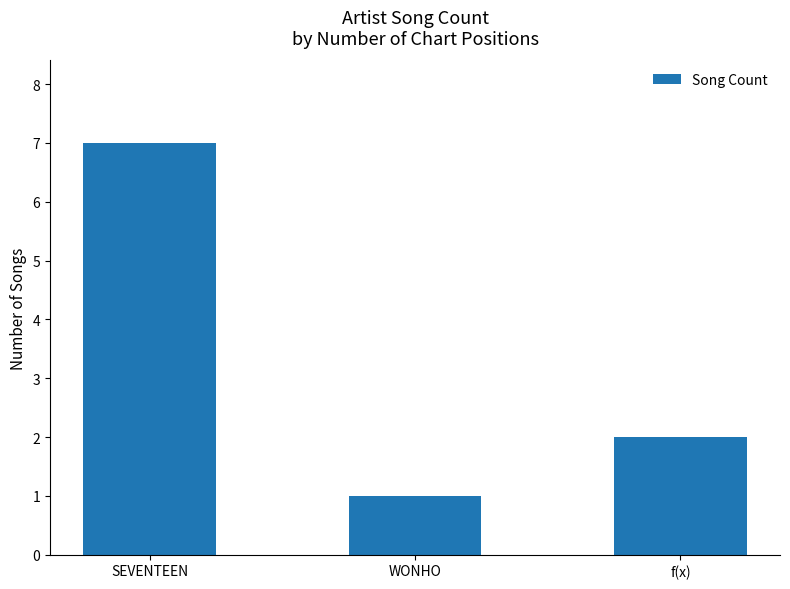

How many data points does each series have?

3